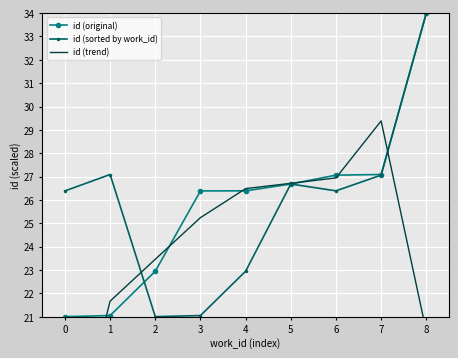

True or false: id (trend) has a value of 22.5 at 0.

False